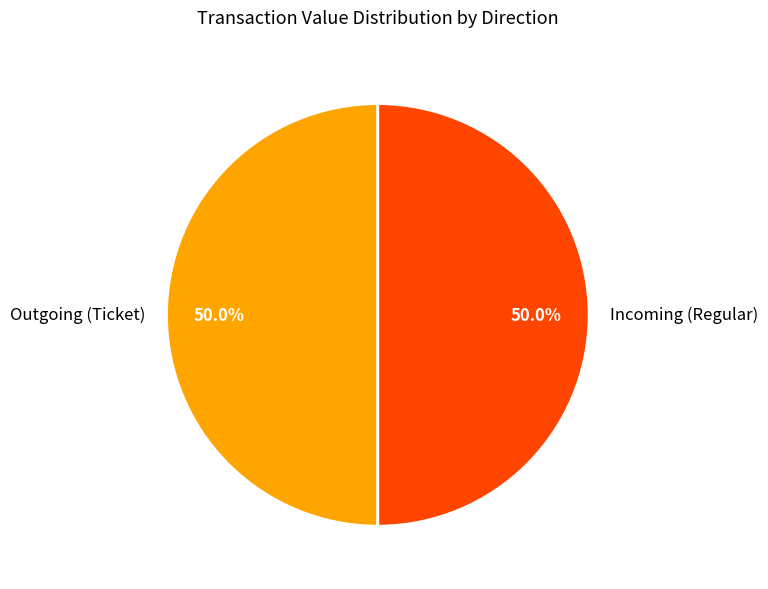

How many segments does this pie chart have?

2